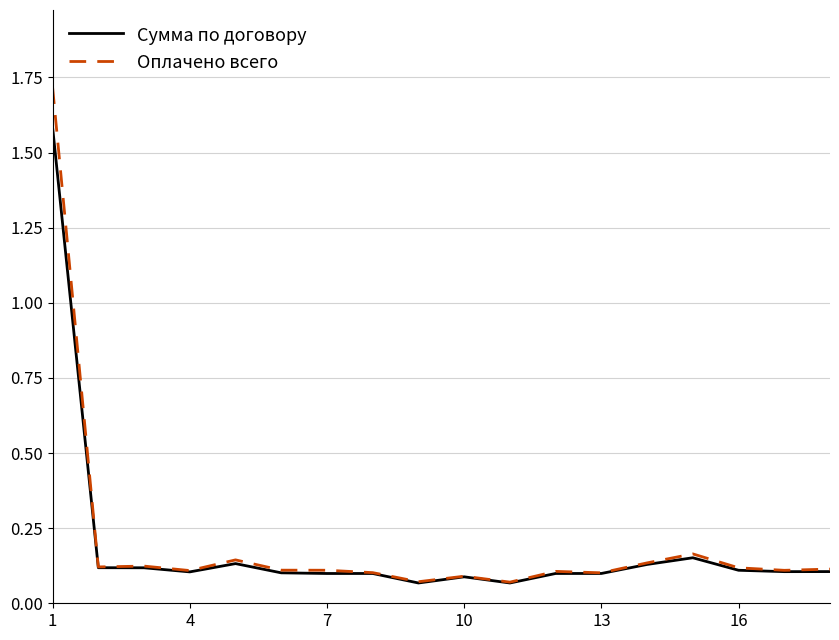

What is the sum of all Сумма по договору values?

3.4